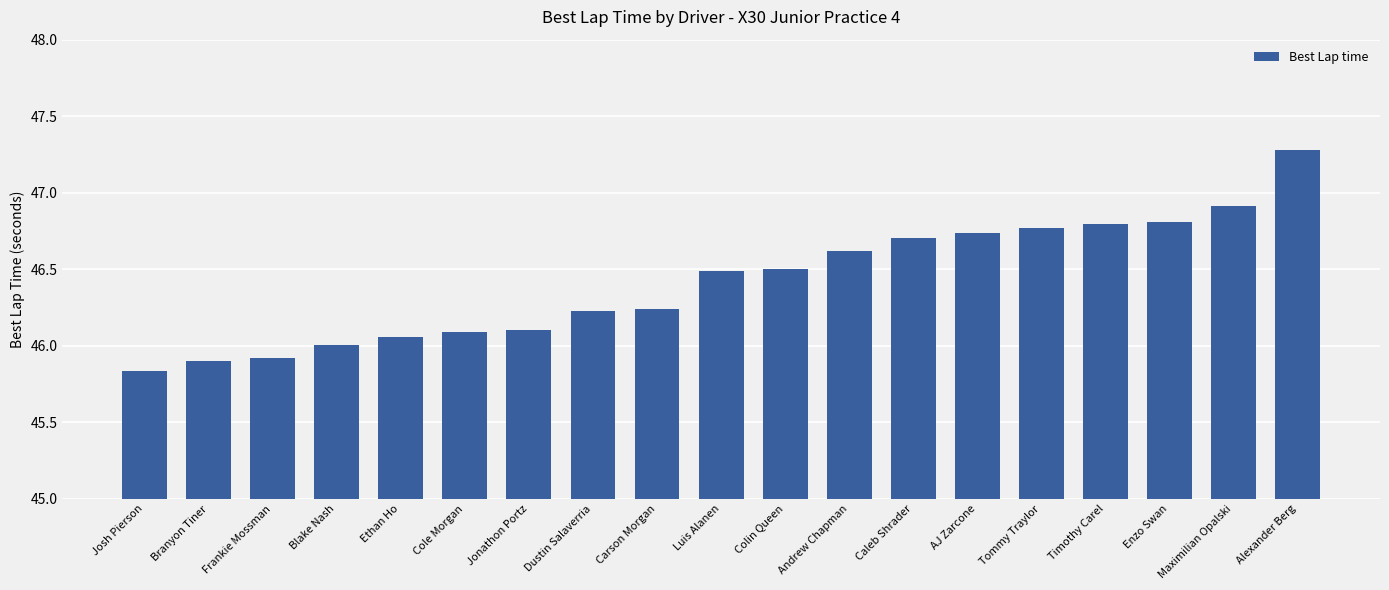

What is the label of the 17th bar from the left?

Enzo Swan